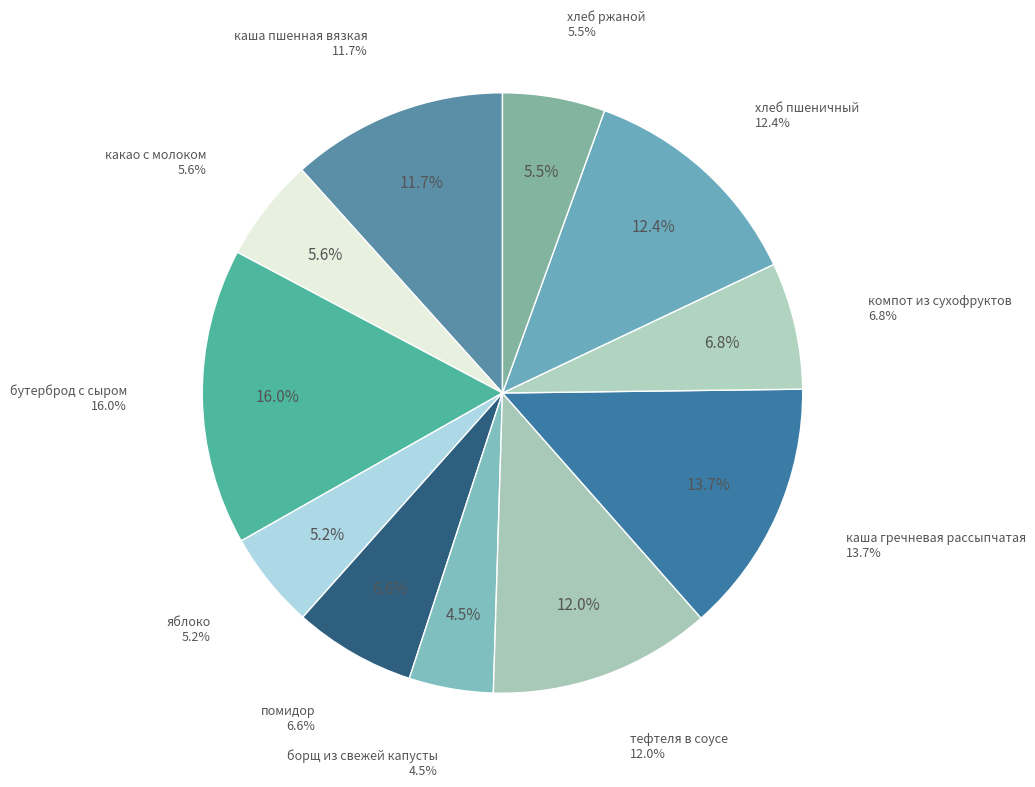

To the nearest percent, what is the difference between the largest and smallest slice percentages?

11%